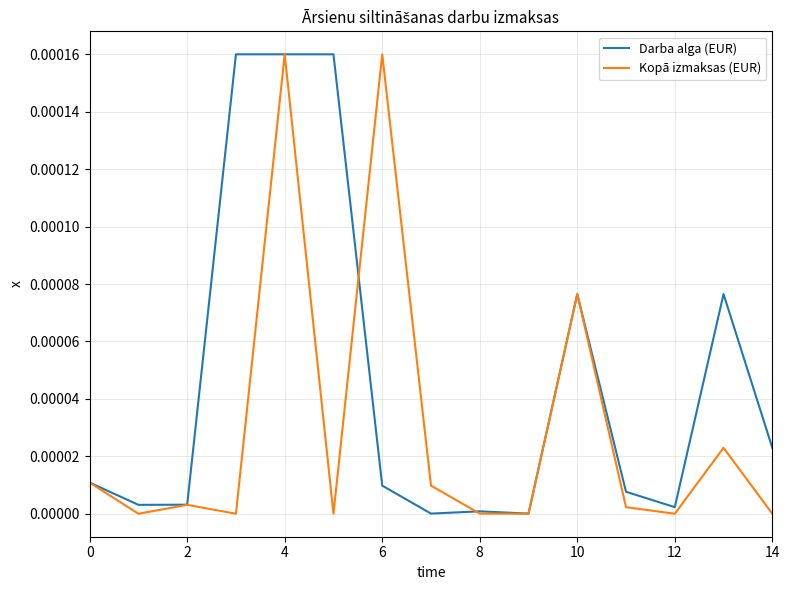

Which series ends up on top after the final intersection of Kopā izmaksas (EUR) and Darba alga (EUR)?

Darba alga (EUR)